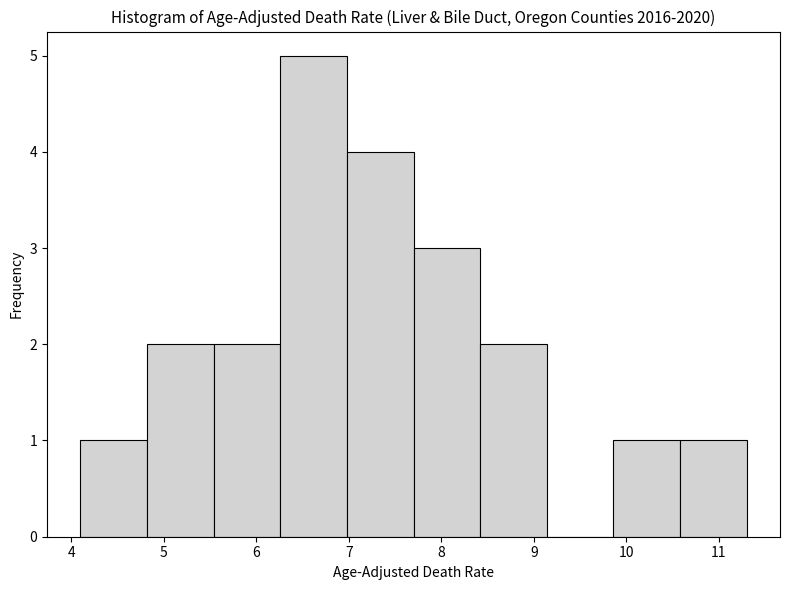

Reading left to right, list every bar in this chart as the range it spans on the x-axis followed by its height. Neither the bar edges nor the heights are printed on the chart, so give them approximately, as read against the axes.

4.10 to 4.82: 1
4.82 to 5.54: 2
5.54 to 6.26: 2
6.26 to 6.98: 5
6.98 to 7.70: 4
7.70 to 8.42: 3
8.42 to 9.14: 2
9.14 to 9.86: 0
9.86 to 10.58: 1
10.58 to 11.30: 1